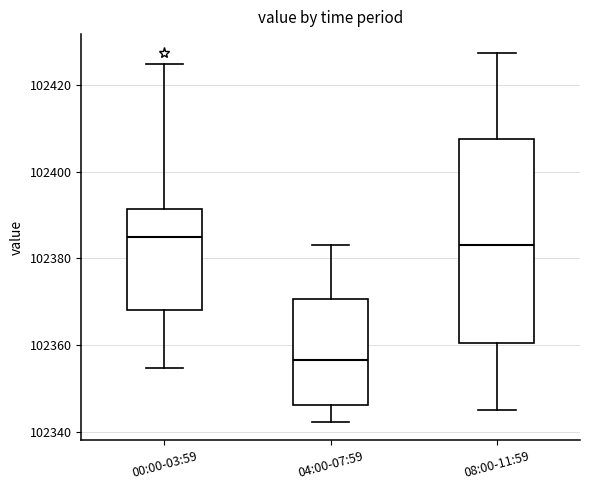

Reading left to right, read every box against the y-axis: the position of its median line, the range the box covers, and the ends of its whiskers. The values are not printed on the chart, so give them approximately, as read against the axis.

00:00-03:59: median 102384, box 102368 to 102392, whiskers 102354 to 102424
04:00-07:59: median 102356, box 102346 to 102370, whiskers 102342 to 102384
08:00-11:59: median 102384, box 102360 to 102408, whiskers 102346 to 102428